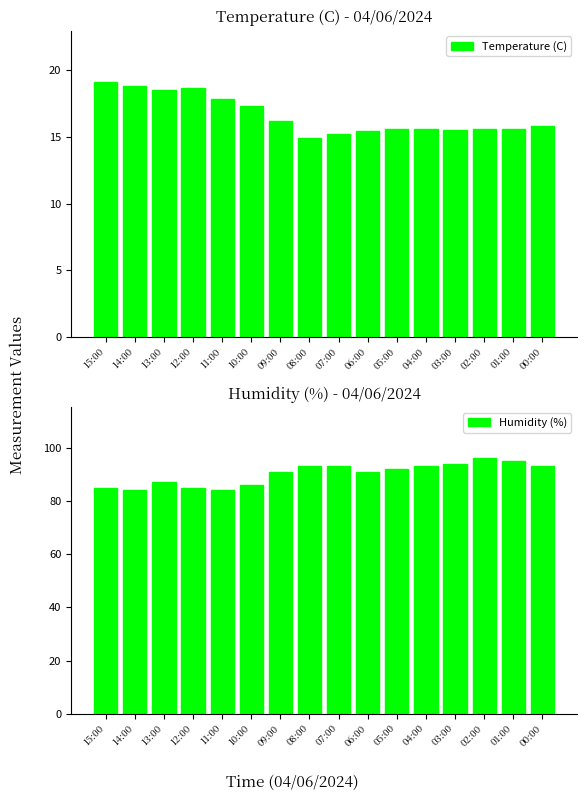

What are all the series names shown in the legend?

Temperature (C), Humidity (%)